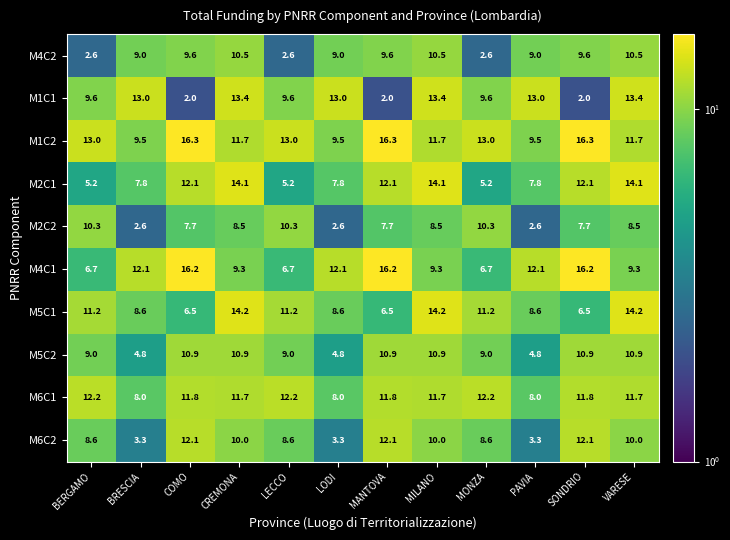

Which series has the widest spread of values?

M1C1